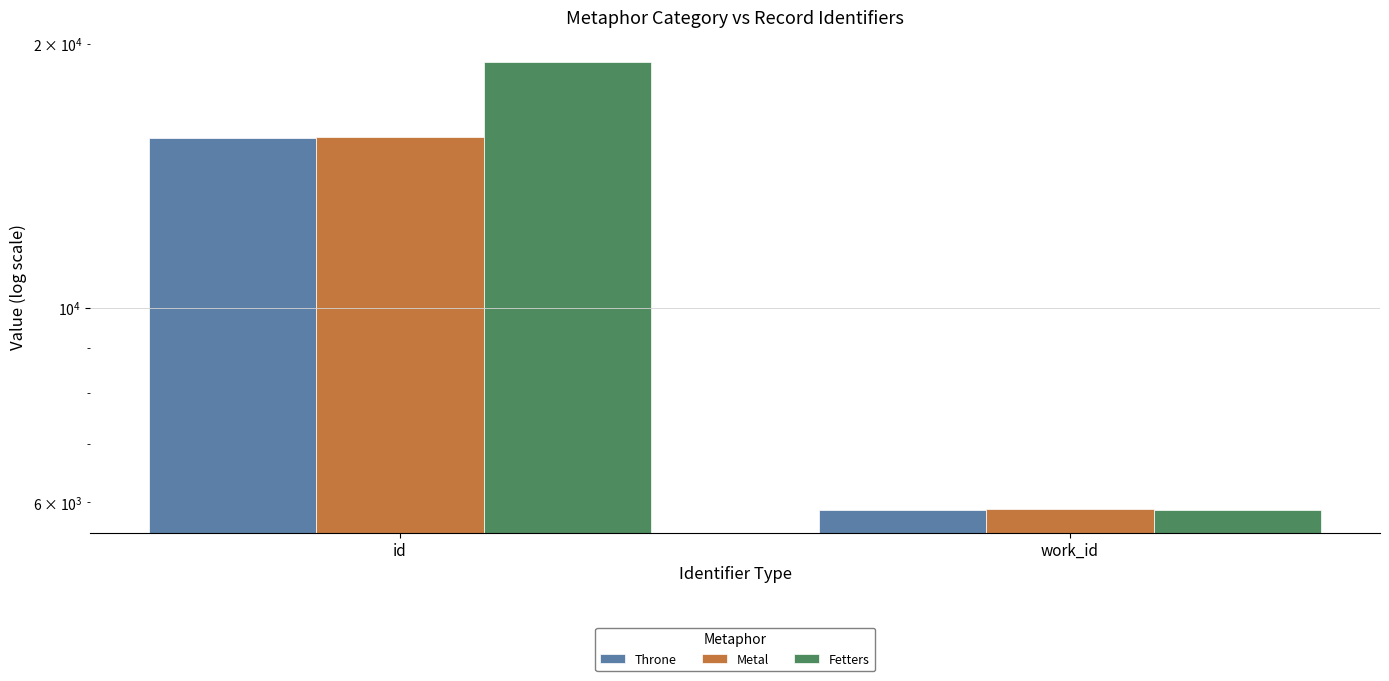

Read the Fetters value at id, to the nearest 50.

19050